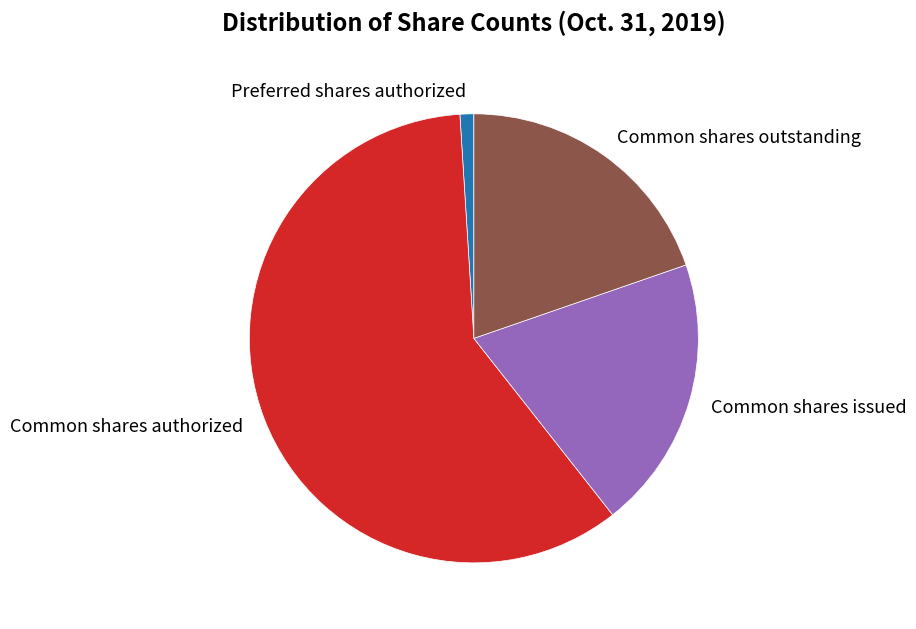

True or false: Preferred shares authorized accounts for 1% of the total.

True